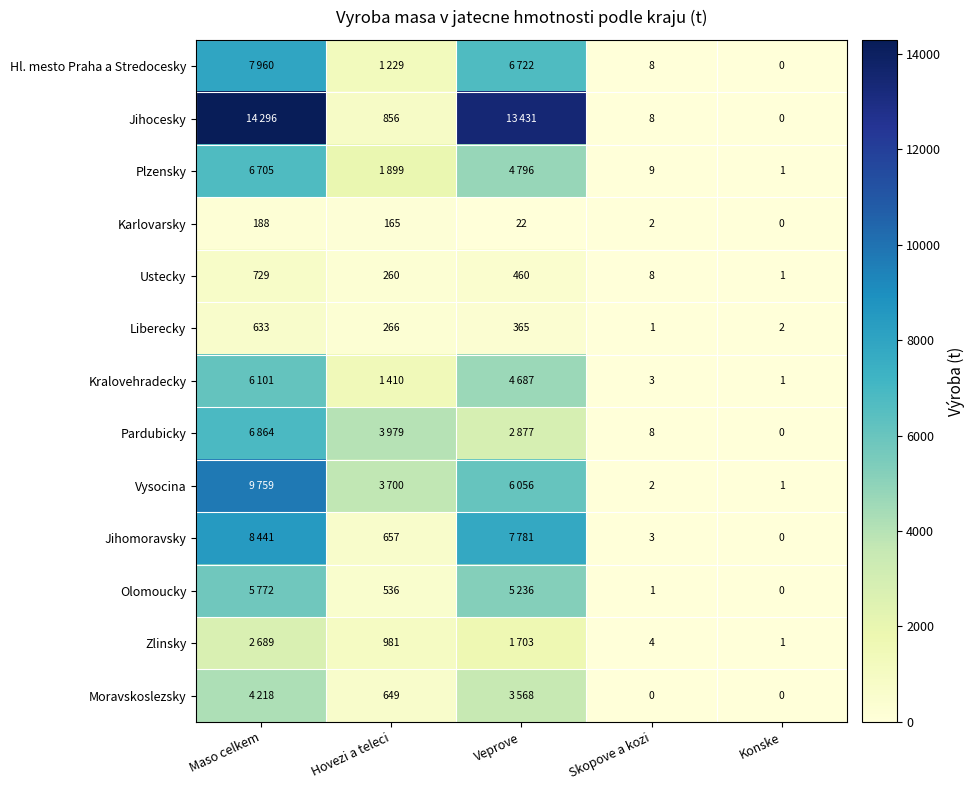

What is the total value across all series at Skopove a kozi?

57